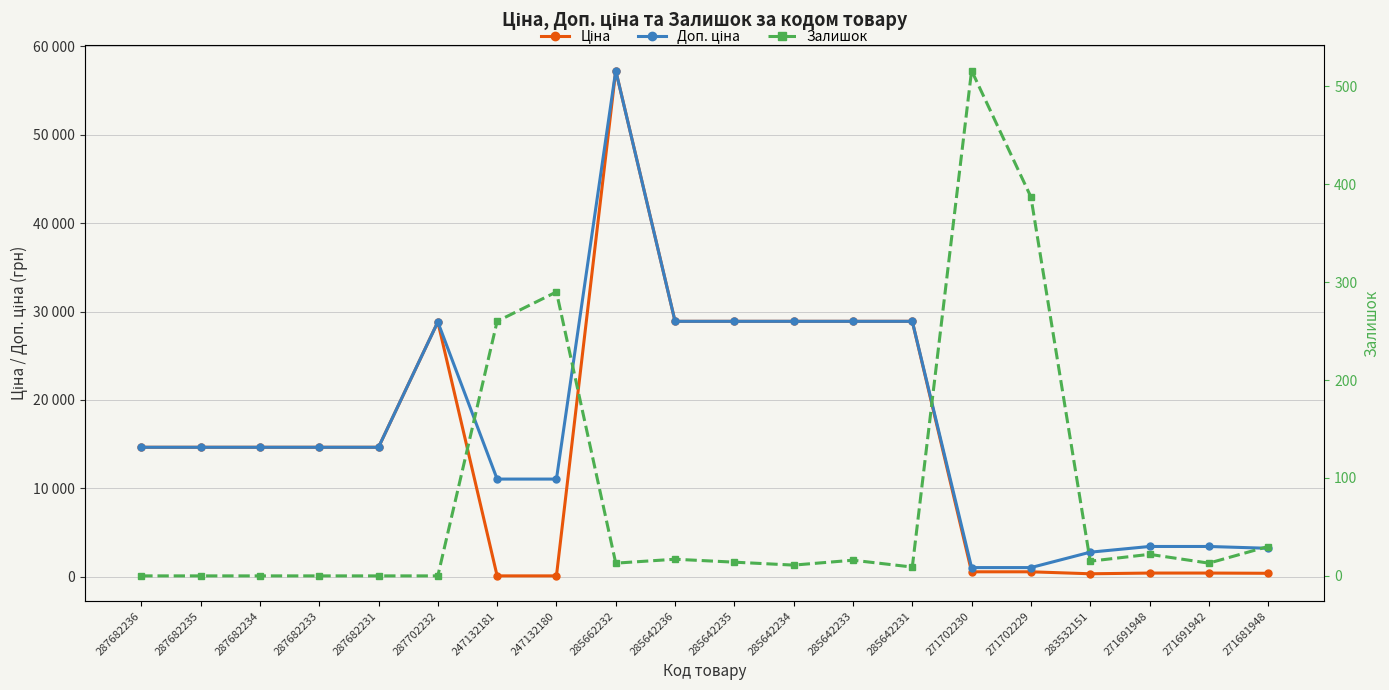

At how many categories does at least one series exceed 40807?

1